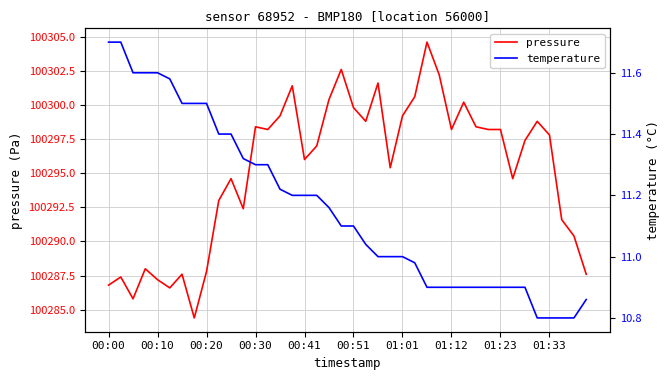

Is this an area chart (filled region under the line)?

No